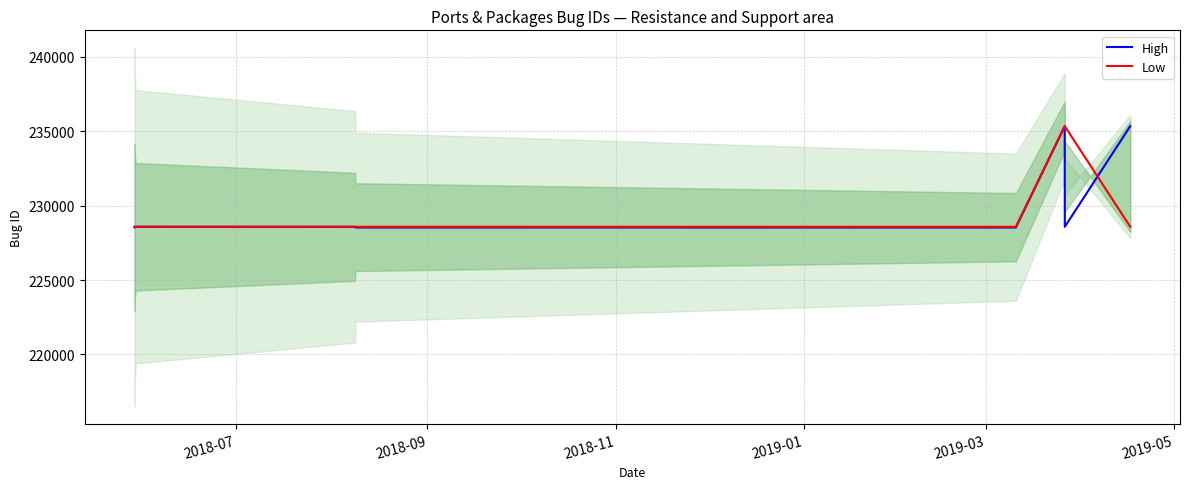

What is the lowest value of the Low series?

228528